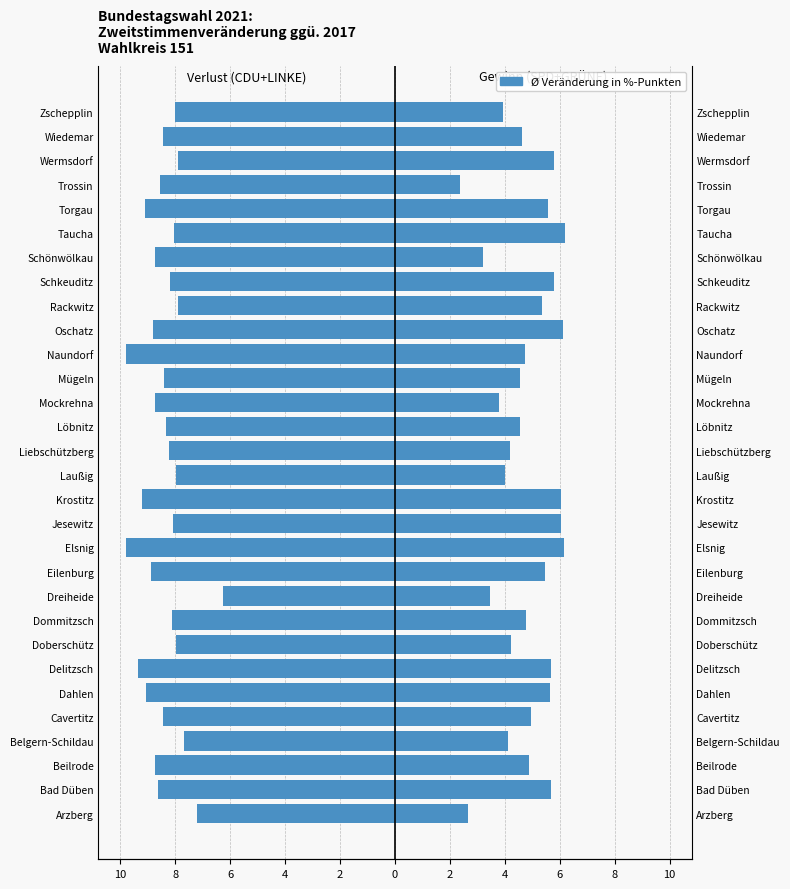

At how many categories does at least one series exceed 0?

30